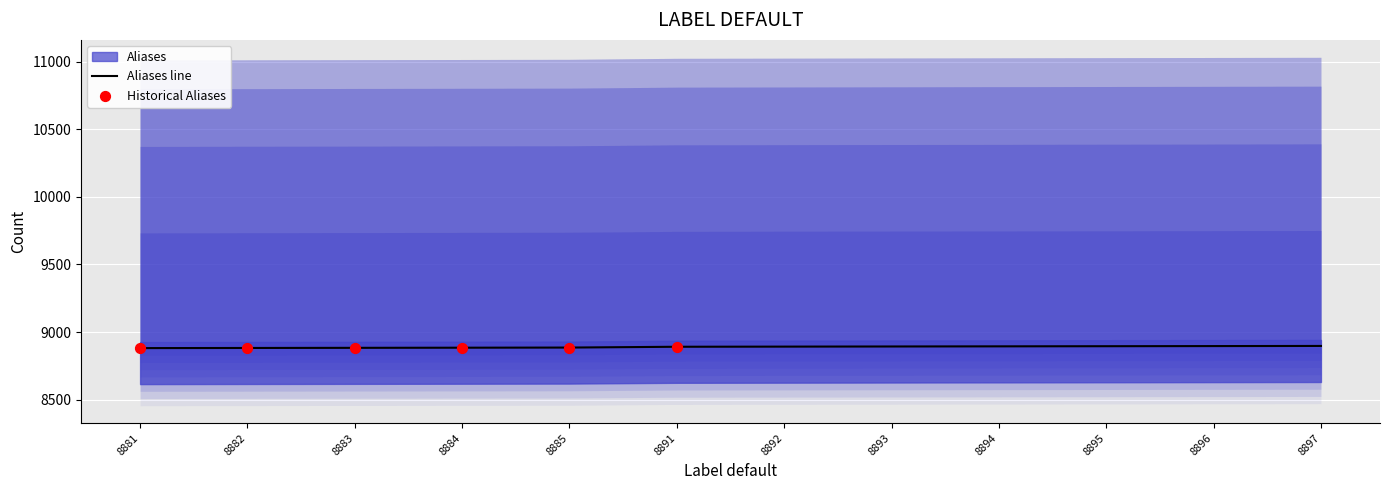

What is the change in value from 8883 to 8895?

+12